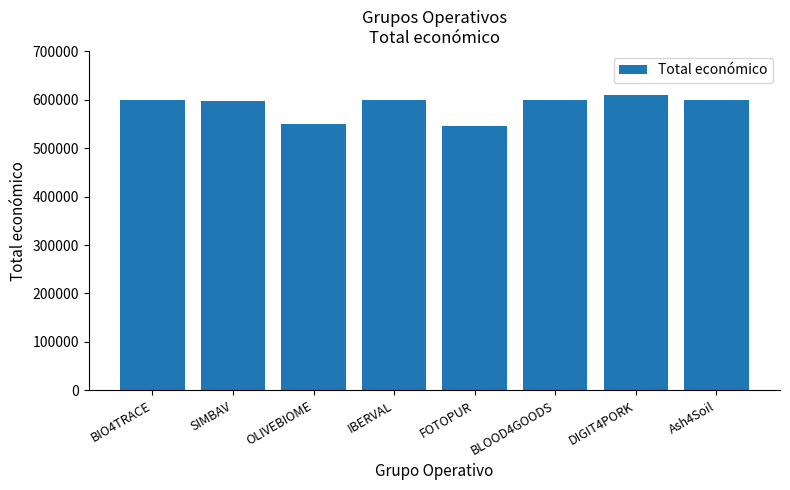

Is it true that the value at BLOOD4GOODS is 599960?

True